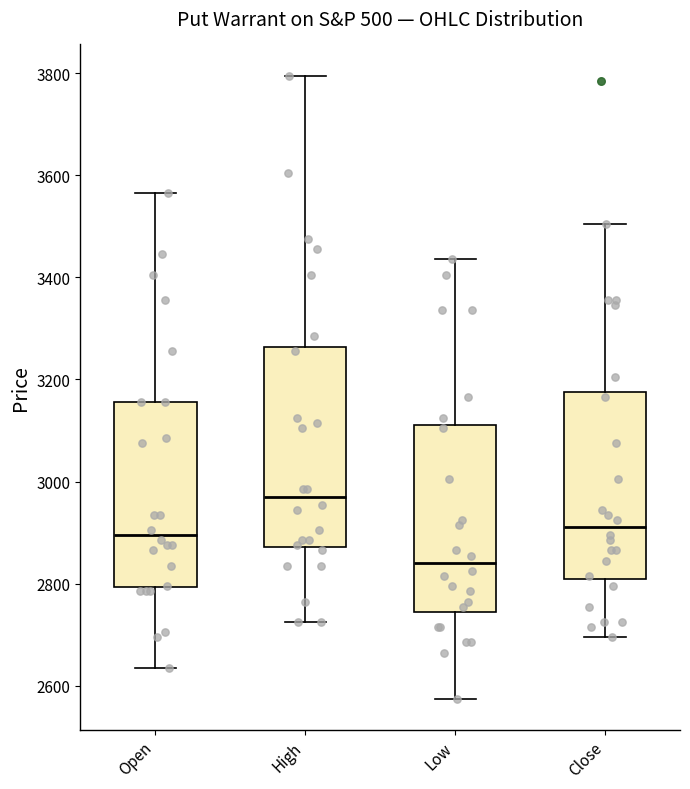

Which box has the lowest median line?

Low